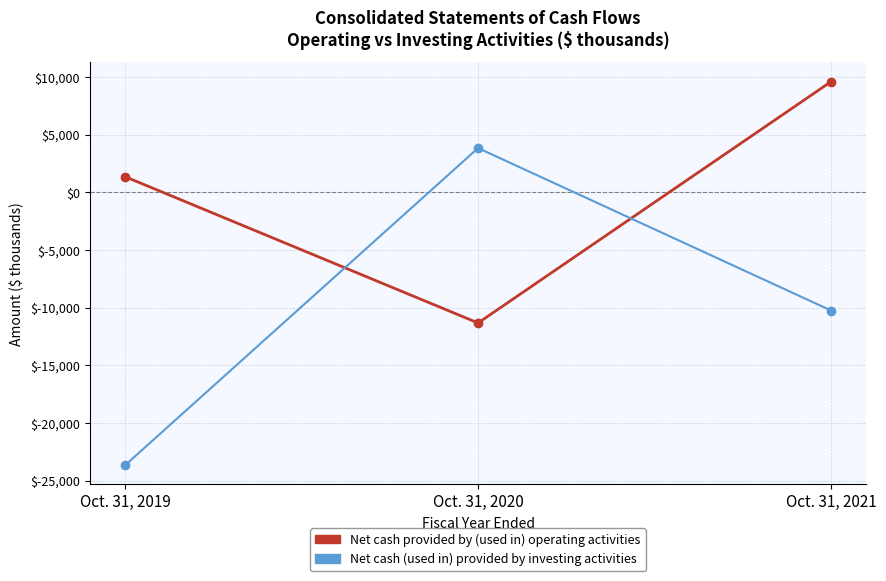

Is this an area chart (filled region under the line)?

No